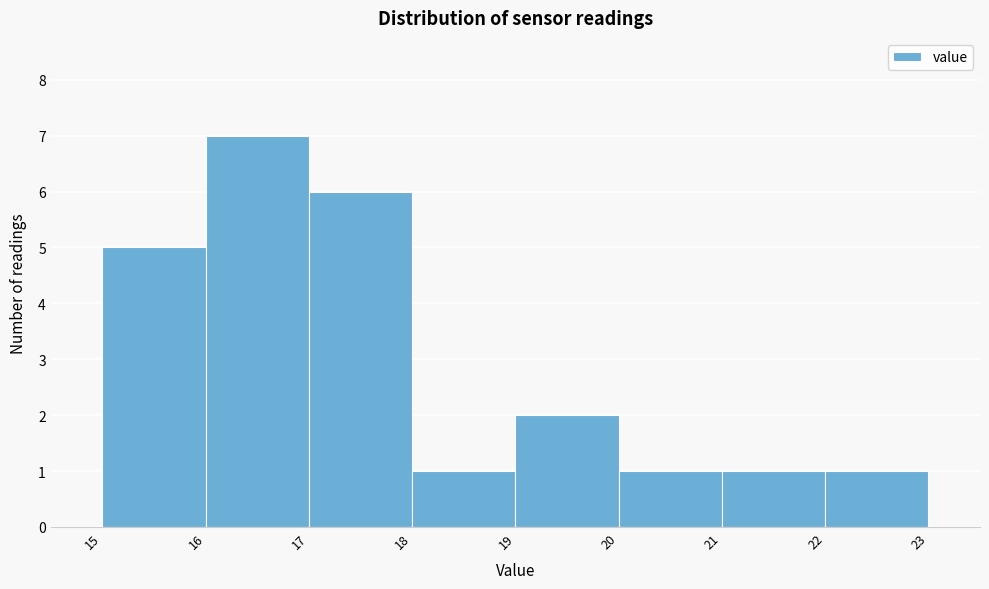

Reading left to right, transcribe this chart: for each bar, give the range it covers on the x-axis and its height. The values are not printed on the chart, so give them approximately, as read against the axis.

15 to 16: 5
16 to 17: 7
17 to 18: 6
18 to 19: 1
19 to 20: 2
20 to 21: 1
21 to 22: 1
22 to 23: 1